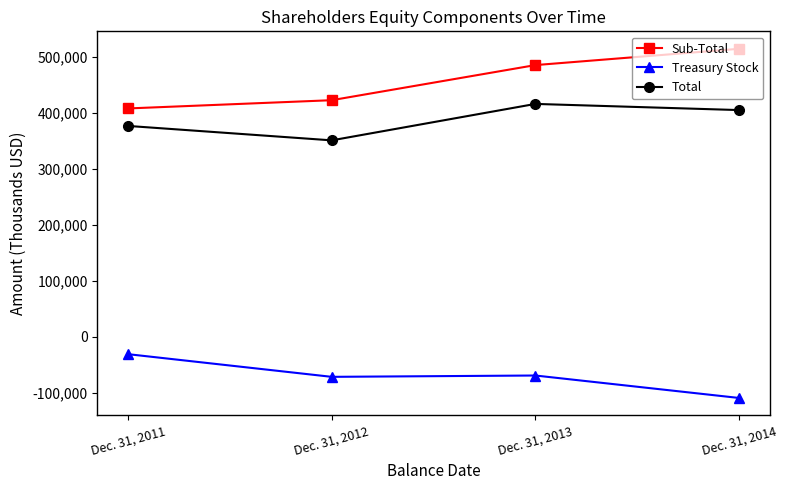

Is the value of Treasury Stock at Dec. 31, 2012 greater than the value of Total at Dec. 31, 2014?

No